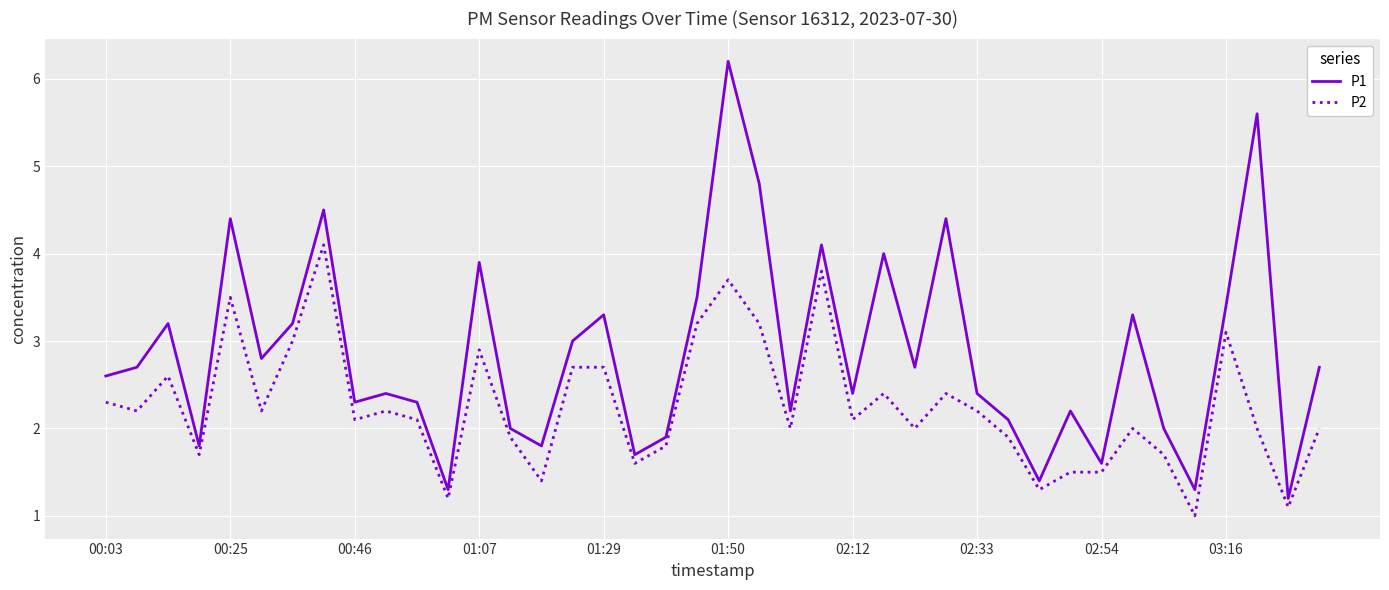

What is the minimum value shown in the chart?

1.0